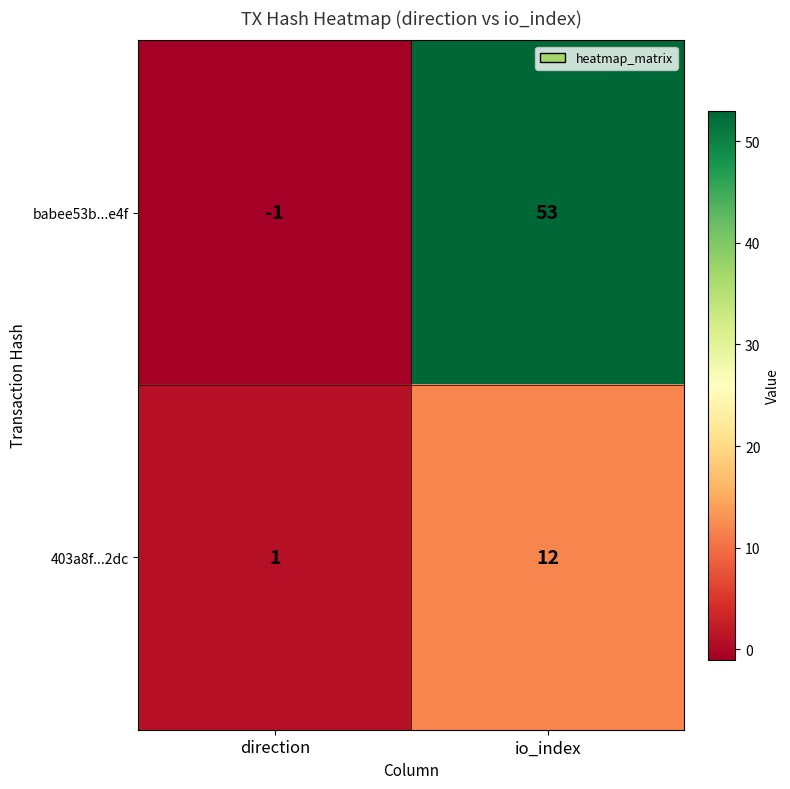

Which series has the largest total across all categories?

babee53b...e4f